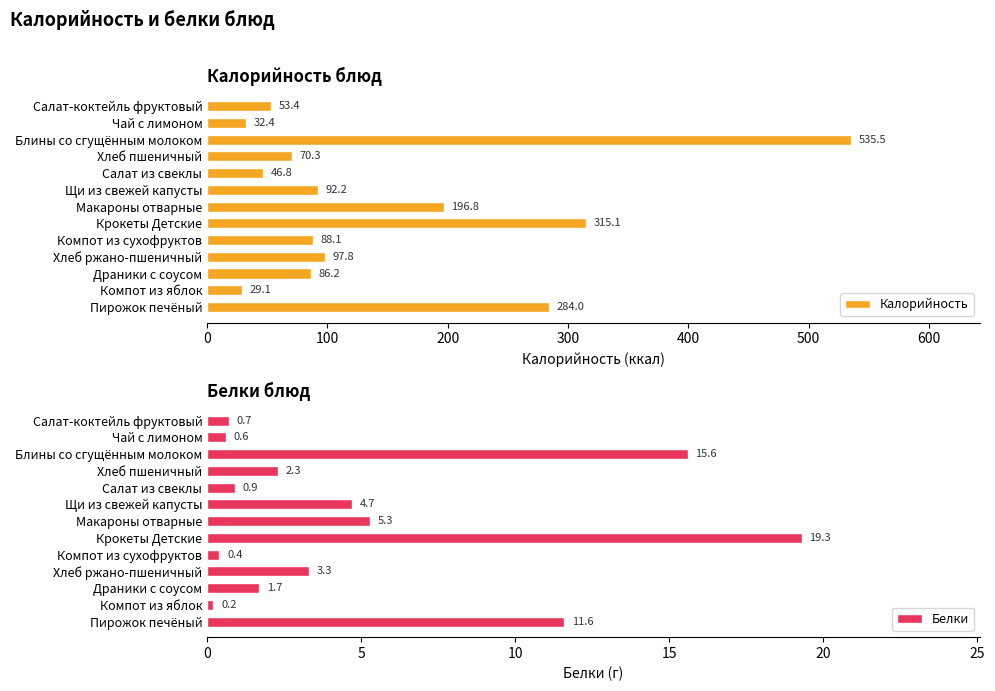

Rank the categories by Калорийность value from highest to lowest.

Блины со сгущённым молоком, Крокеты Детские, Пирожок печёный, Макароны отварные, Хлеб ржано-пшеничный, Щи из свежей капусты, Компот из сухофруктов, Драники с соусом, Хлеб пшеничный, Салат-коктейль фруктовый, Салат из свеклы, Чай с лимоном, Компот из яблок